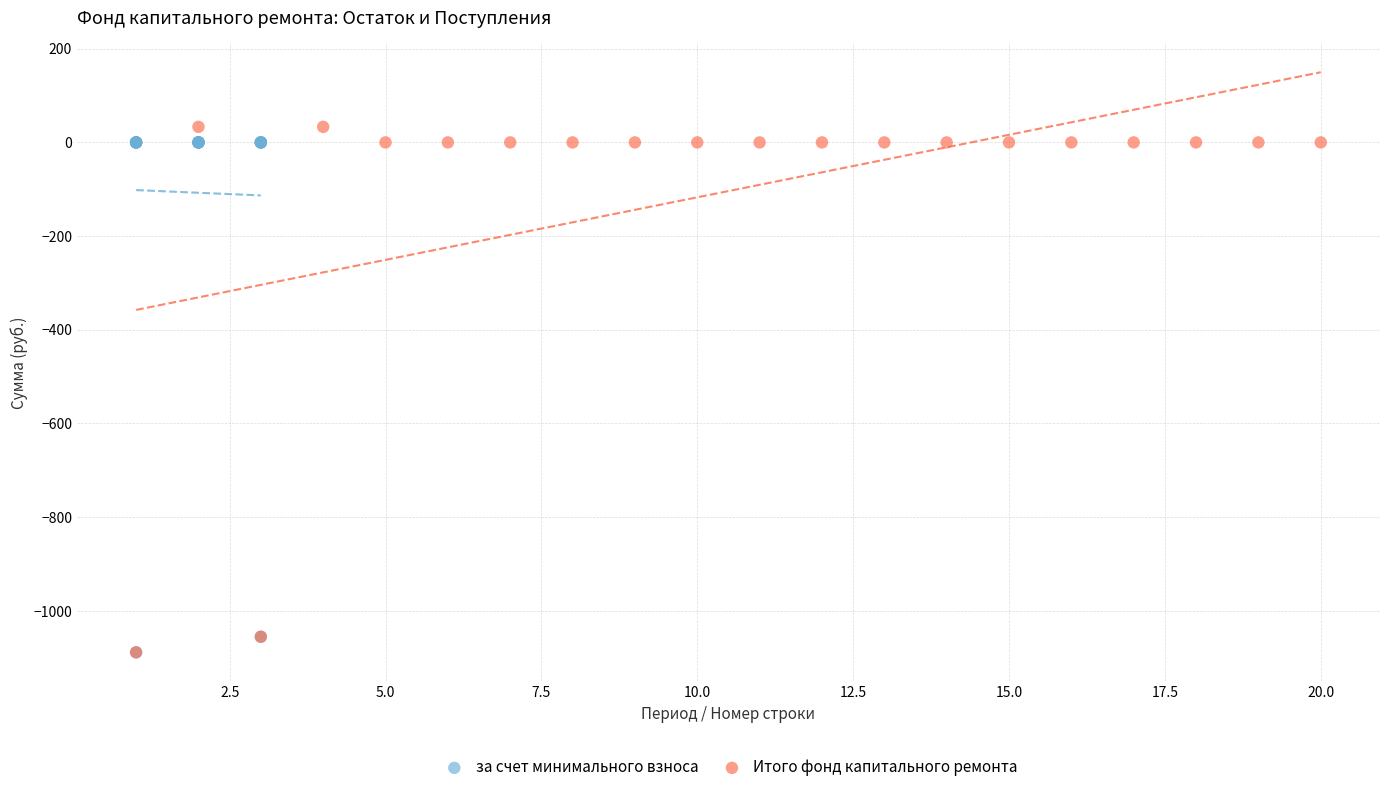

What are all the series names shown in the legend?

за счет минимального взноса, Итого фонд капитального ремонта